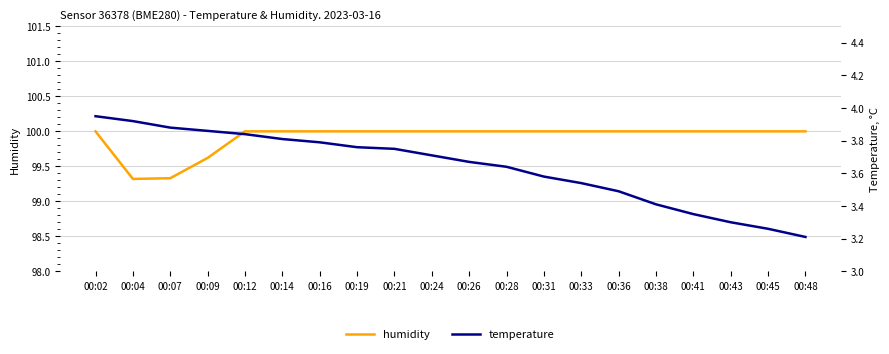

At how many categories does at least one series exceed 49?

20